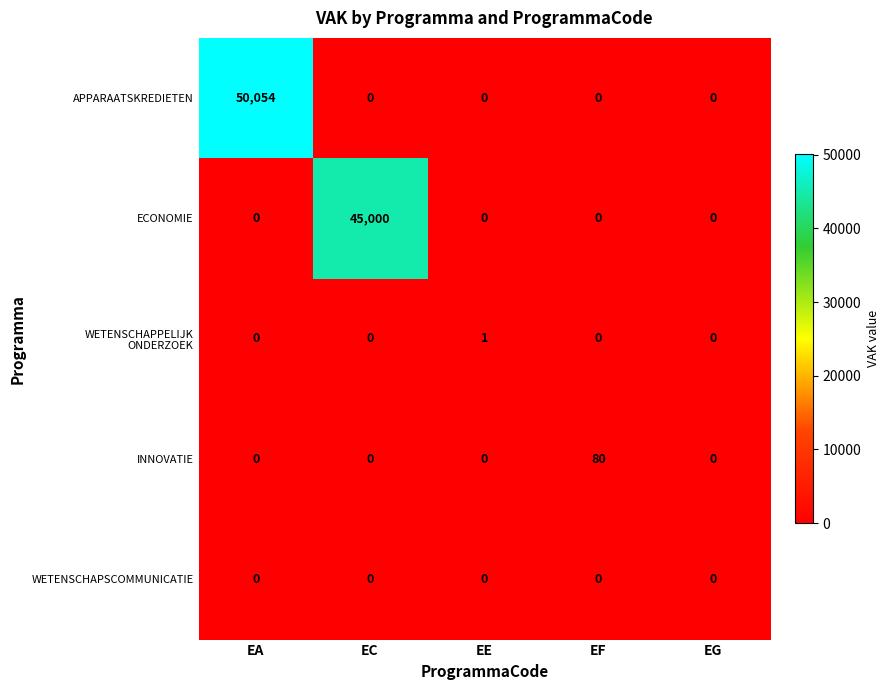

What is the total value across all series at EC?

45000